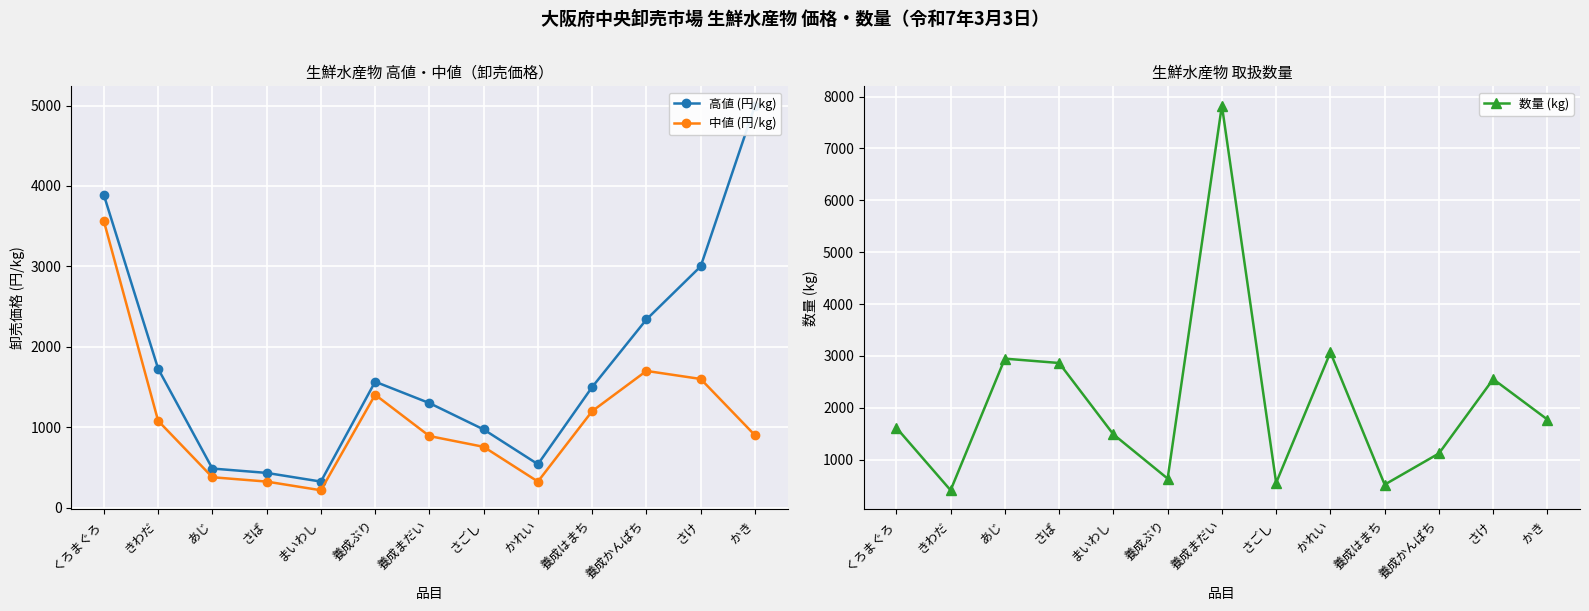

Which series has the widest spread of values?

数量 (kg)